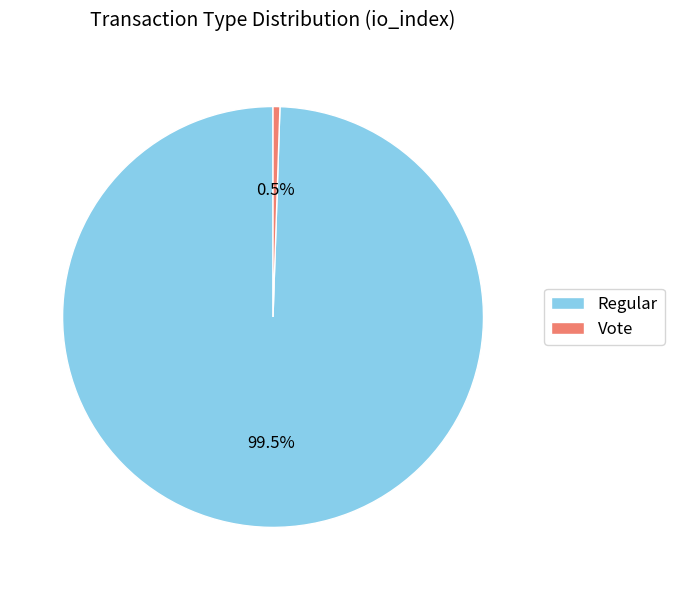

Which has a higher value, Regular or Vote?

Regular